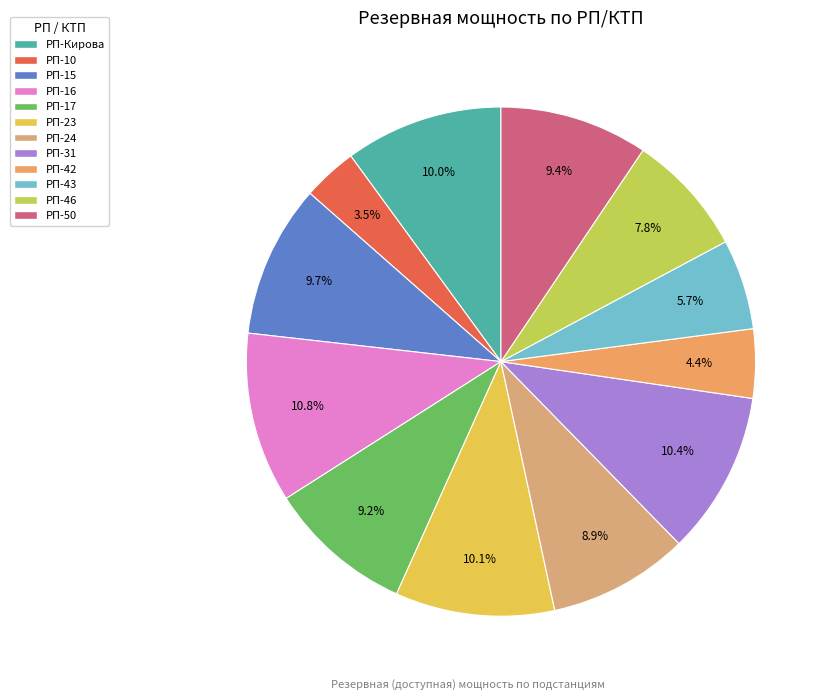

Rank the categories by value from lowest to highest.

РП-10, РП-42, РП-43, РП-46, РП-24, РП-17, РП-50, РП-15, РП-Кирова, РП-23, РП-31, РП-16